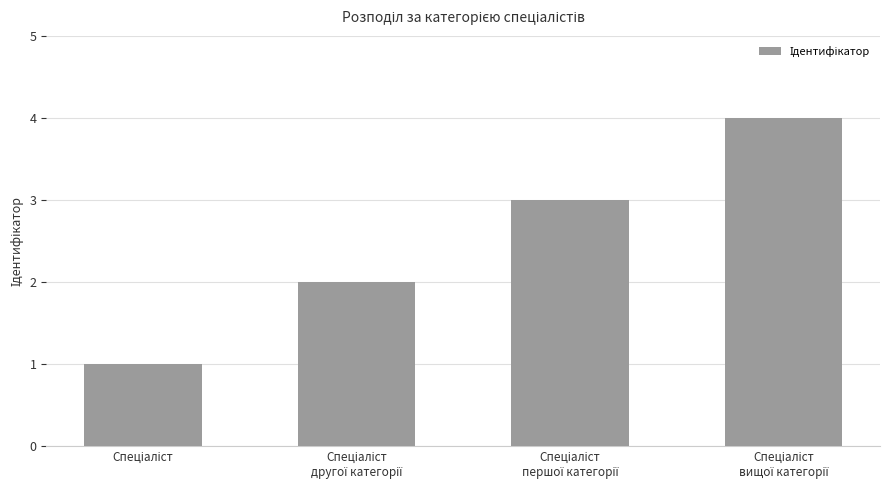

What is the maximum value shown in the chart?

4